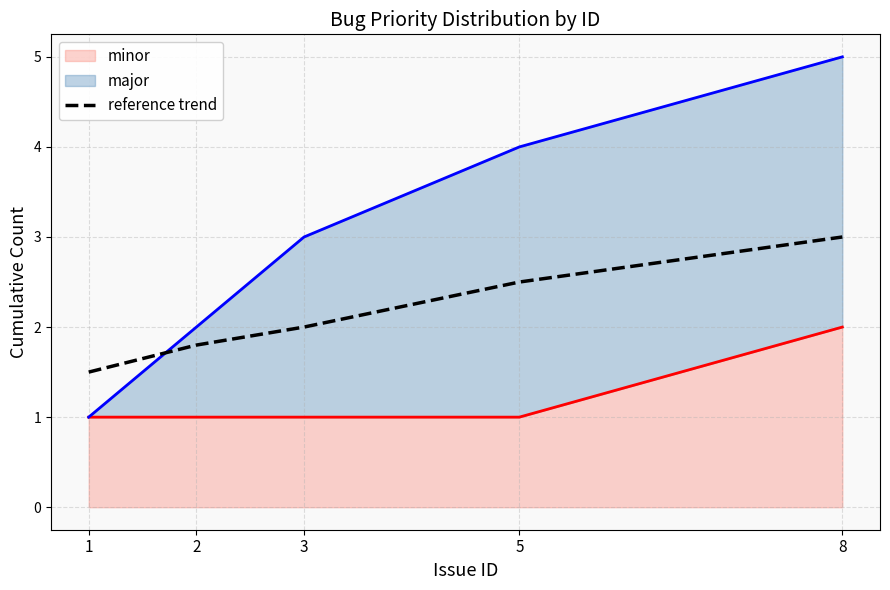

What is the sum of all values?

10.8